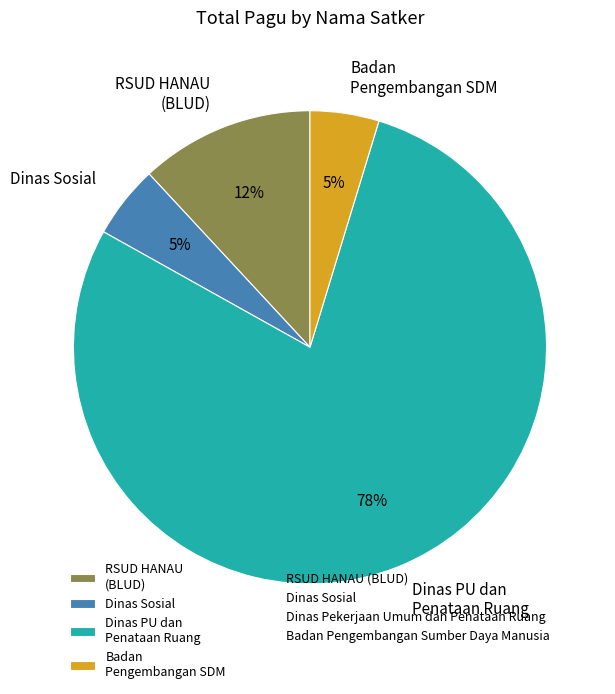

What is the majority slice?

Dinas PU dan Penataan Ruang